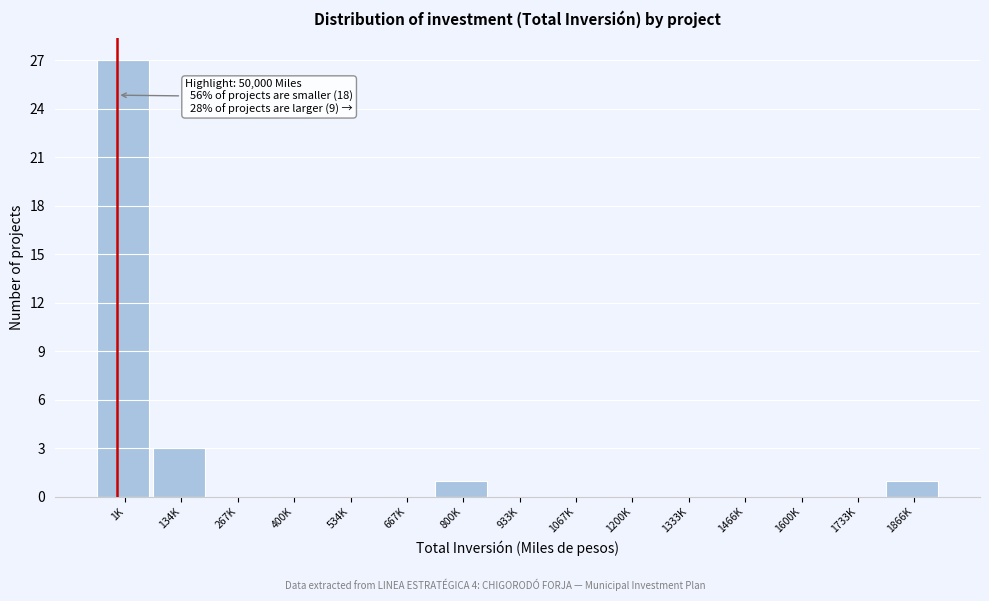

Reading left to right, transcribe all the data shown in this chart.

1K=27	134K=3	267K=0	400K=0	534K=0	667K=0	800K=1	933K=0	1067K=0	1200K=0	1333K=0	1466K=0	1600K=0	1733K=0	1866K=1